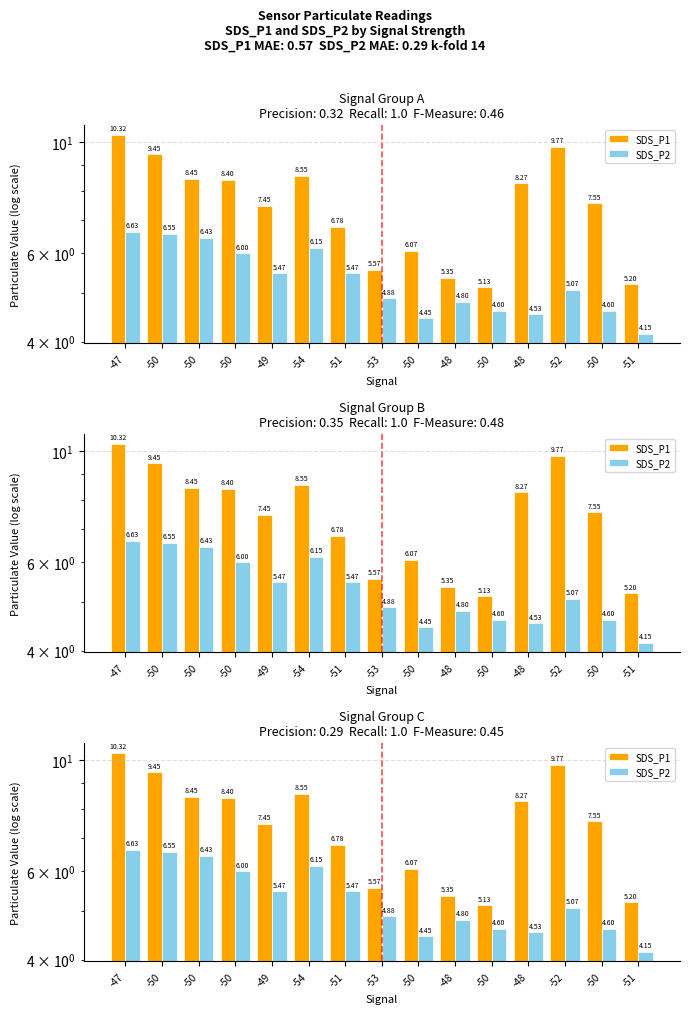

The SDS_P1 series shows 12.4 at -50. True or false?

False